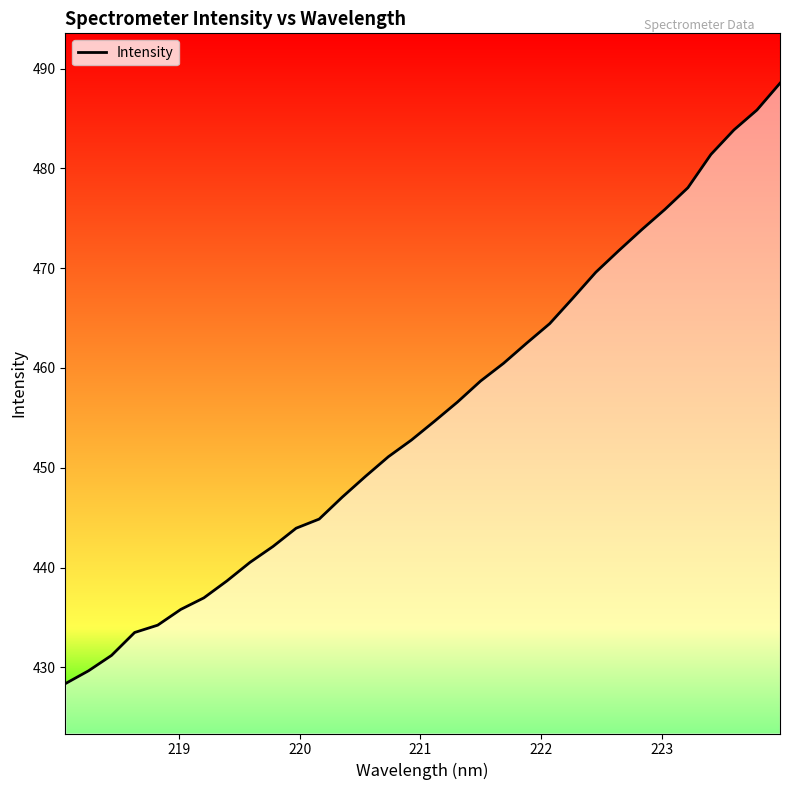

True or false: there are more than 1 points higher than both neighbors.

False